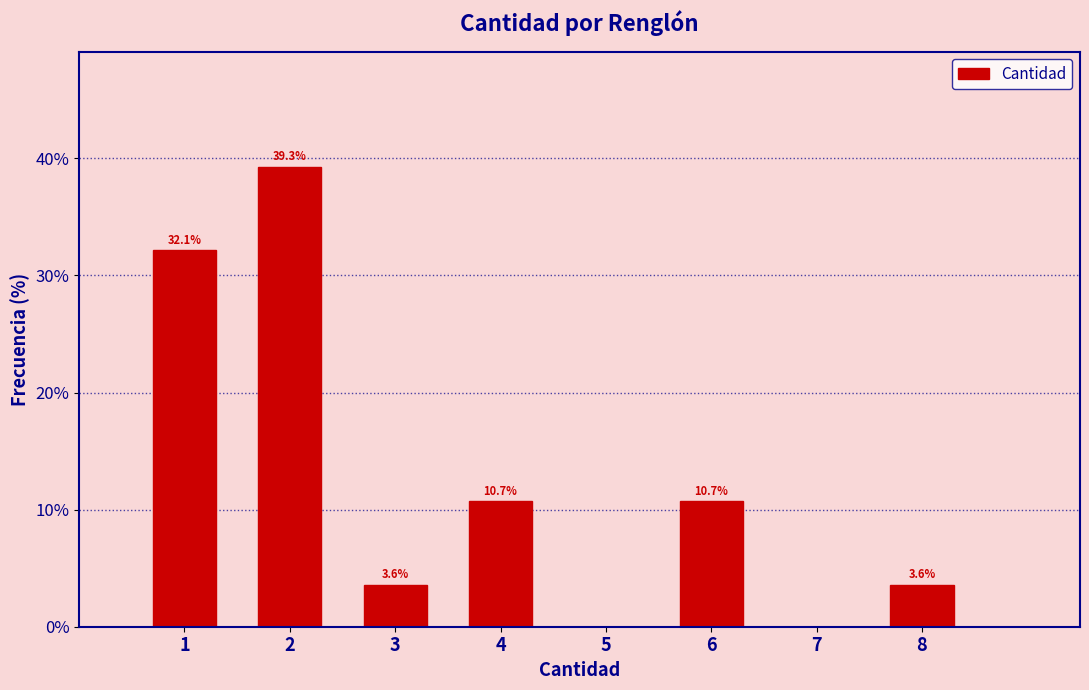

Reading left to right, what are all the values shown in this chart?

1=32.1	2=39.3	3=3.6	4=10.7	5=0.0	6=10.7	7=0.0	8=3.6